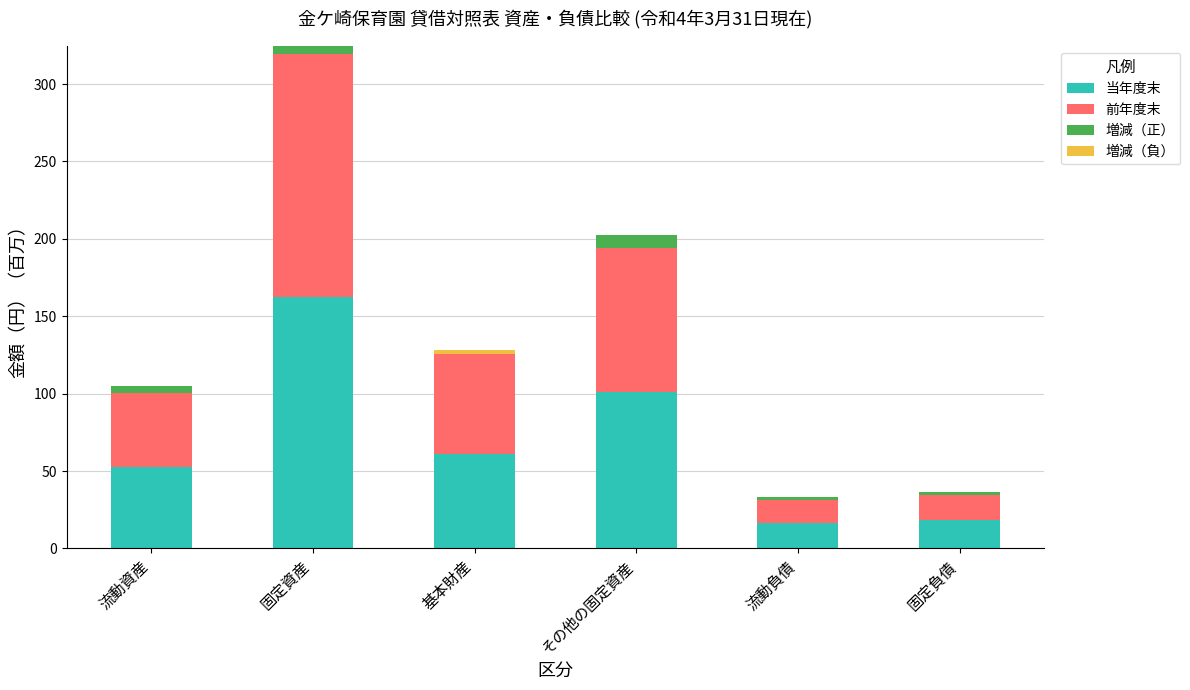

Are the bars grouped side by side (vs. stacked)?

No